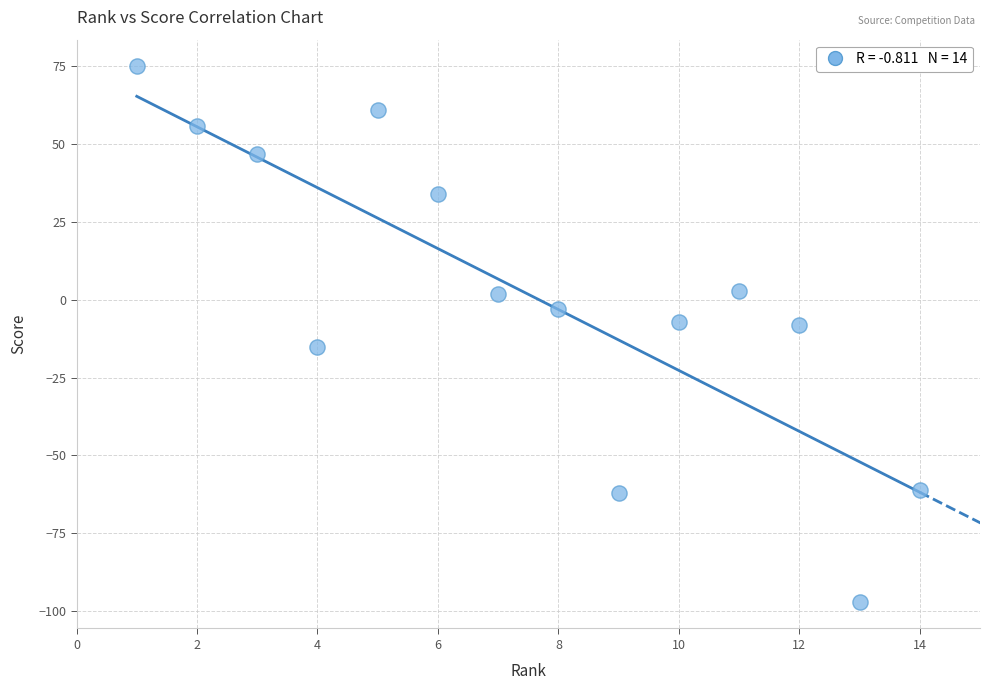

What is the range of X values (max minus min)?

13